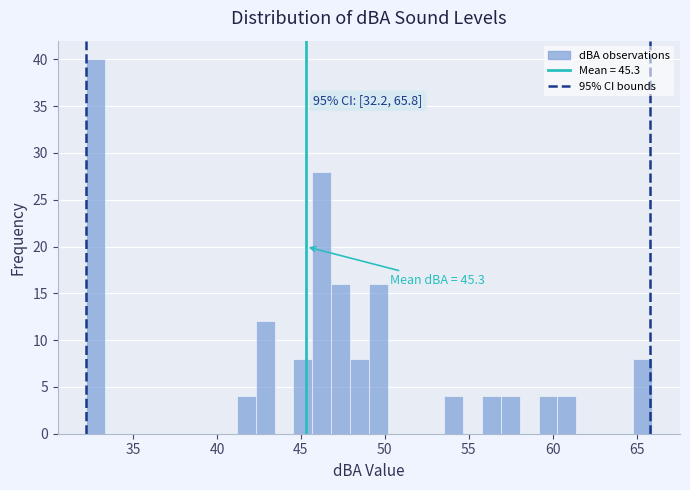

Read against the x-axis, roughly where is the centre of the tallest bar?

33.0